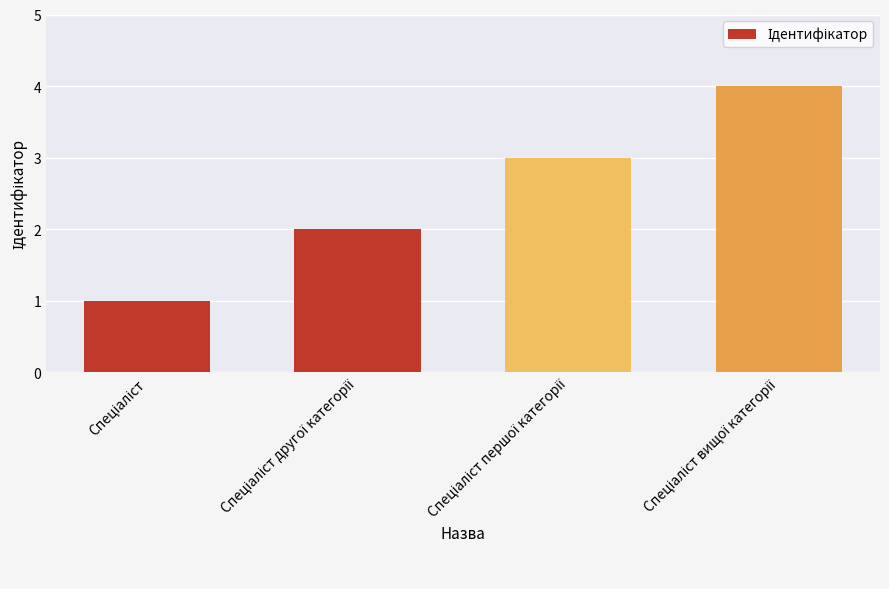

What is the maximum value shown in the chart?

4